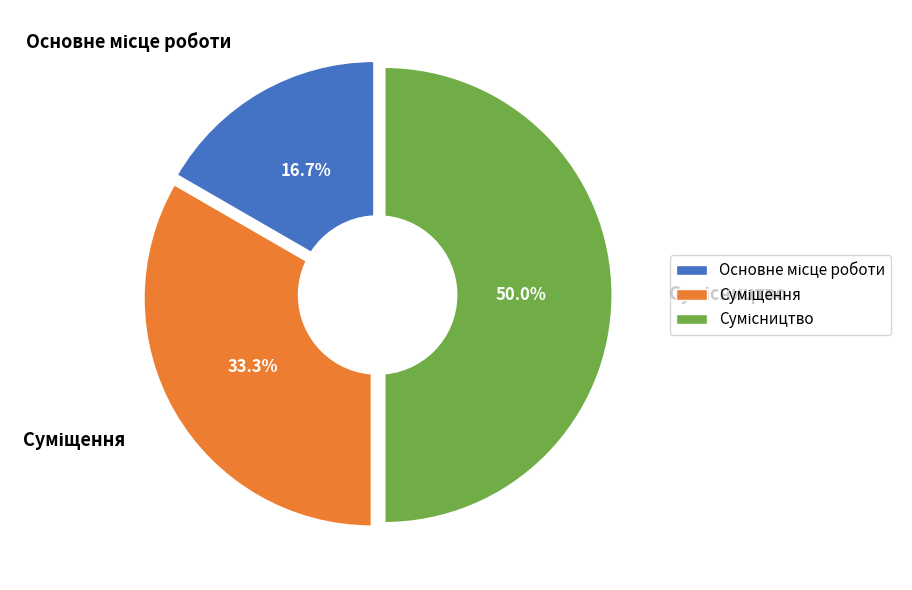

Which category has the smallest portion of the pie?

Основне місце роботи